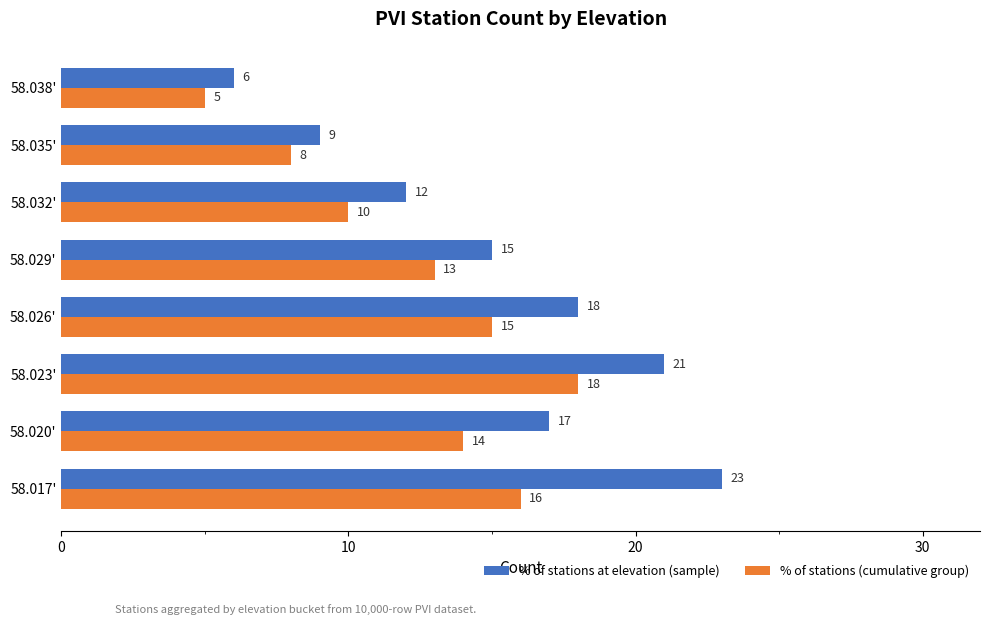

Which series has the largest range (max minus min)?

% of stations at elevation (sample)